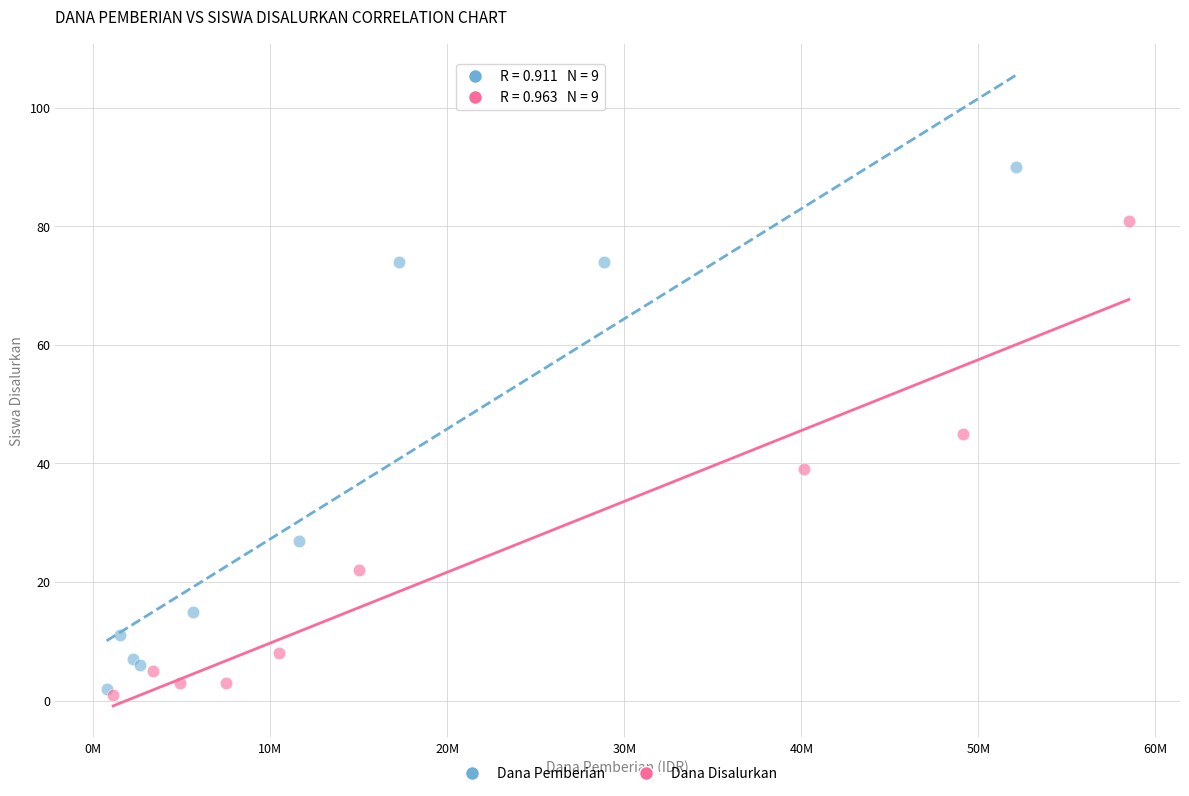

Which series has the widest spread of Y values?

Dana Pemberian